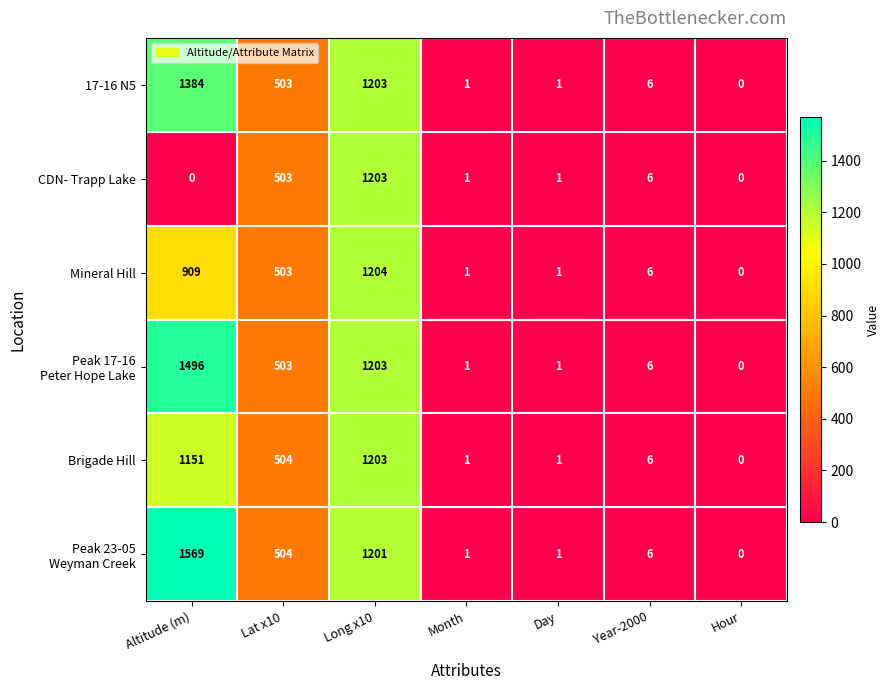

How many distinct data groups are displayed?

6